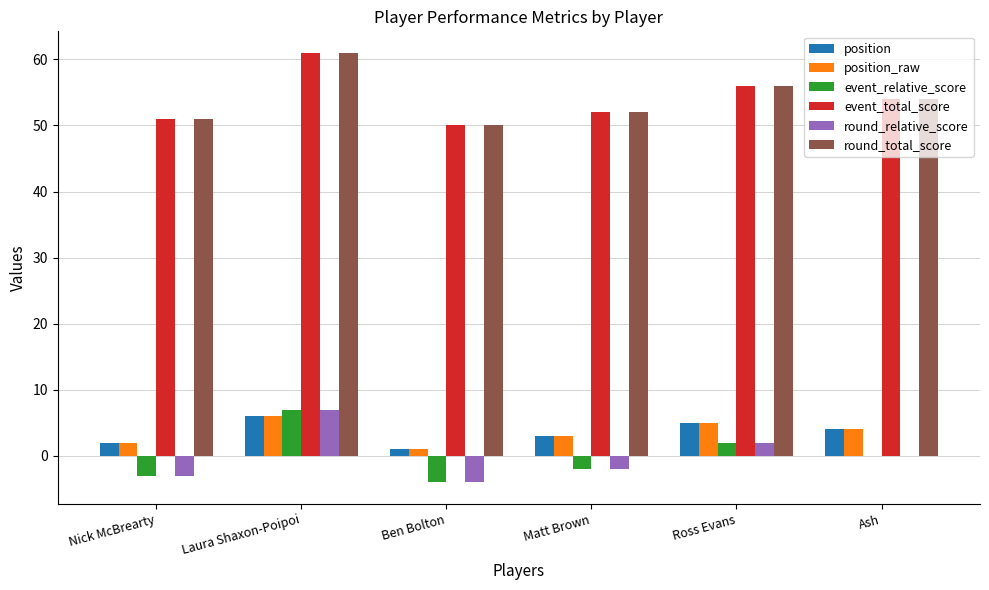

Is it true that event_relative_score equals 7 at Laura Shaxon-Poipoi?

True